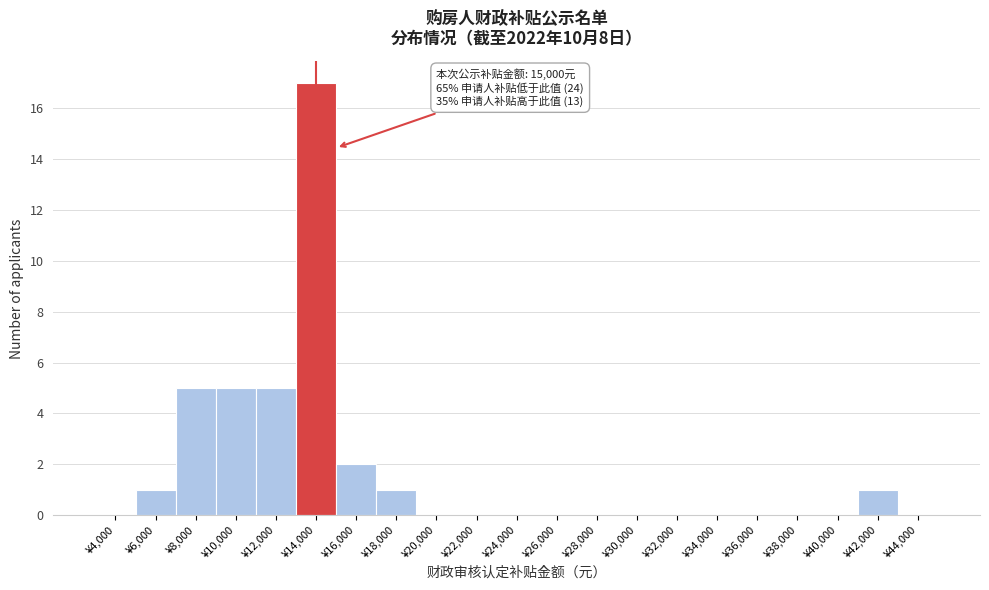

Reading left to right, what are all the values shown in this chart?

¥4,000=0	¥6,000=1	¥8,000=5	¥10,000=5	¥12,000=5	¥14,000=17	¥16,000=2	¥18,000=1	¥20,000=0	¥22,000=0	¥24,000=0	¥26,000=0	¥28,000=0	¥30,000=0	¥32,000=0	¥34,000=0	¥36,000=0	¥38,000=0	¥40,000=0	¥42,000=1	¥44,000=0